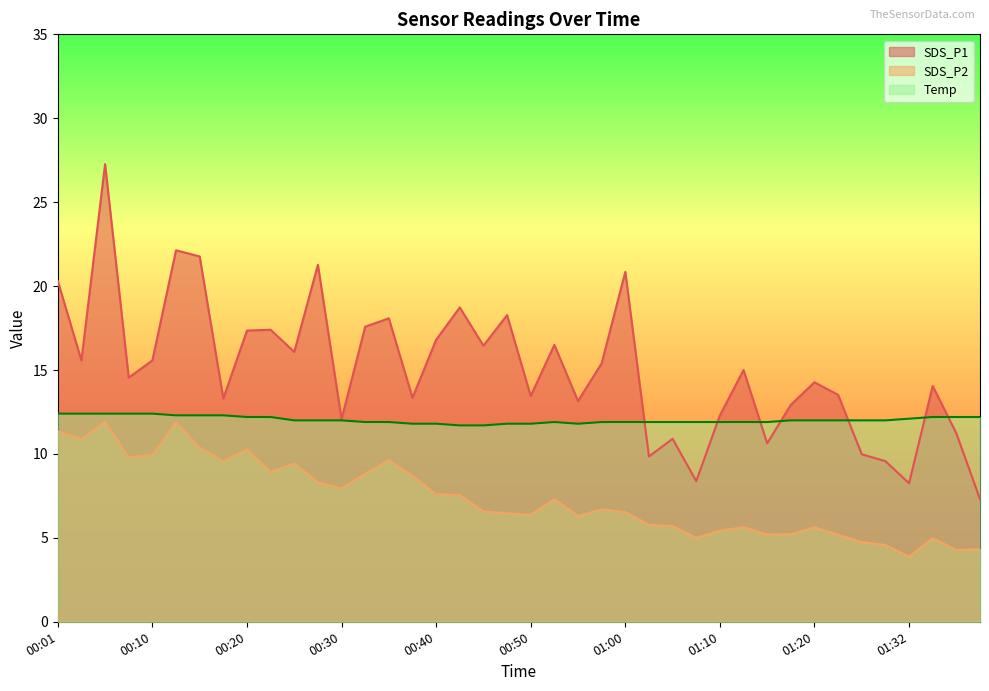

What is the difference between the second highest and second lowest values in the SDS_P2 series?

7.6